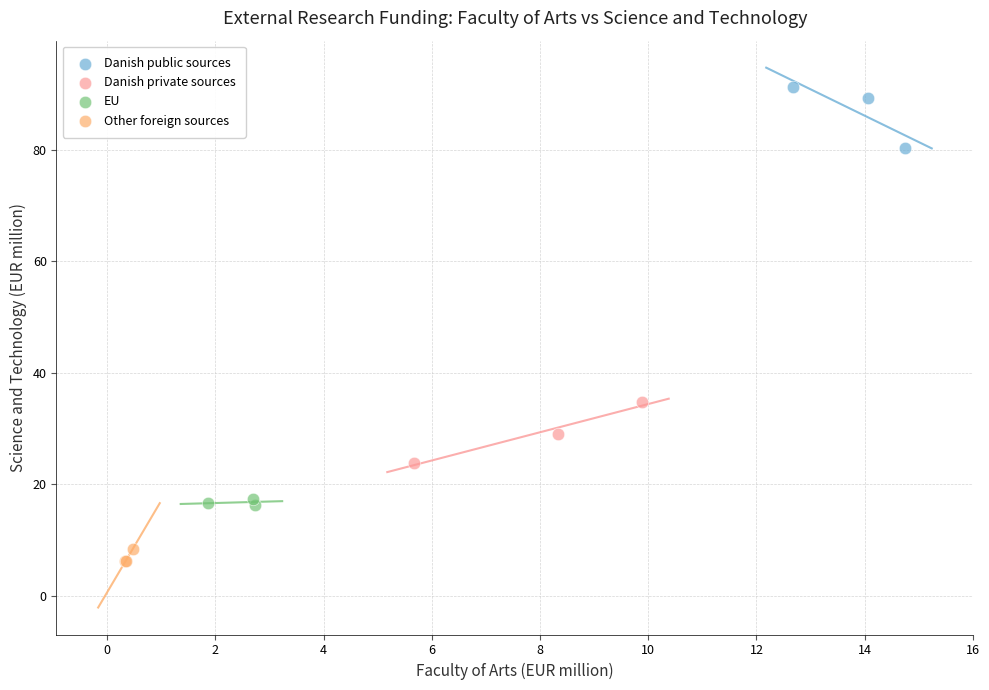

Which series reaches the minimum Y coordinate?

Other foreign sources